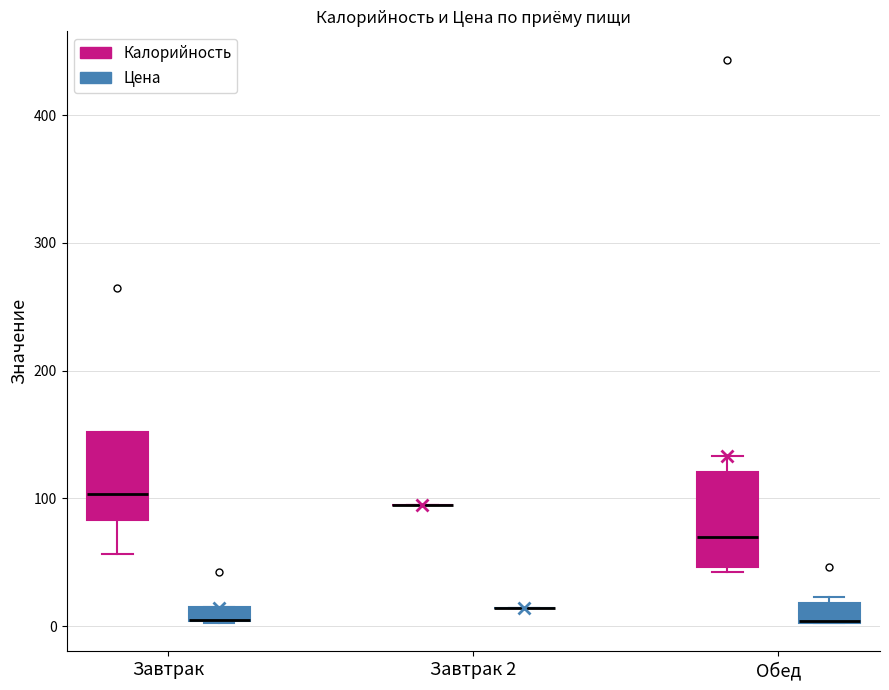

Where does the median line of the box for Завтрак (Калорийность) sit on the y-axis? The values are not printed on the chart, so give them approximately, as read against the axis.

100